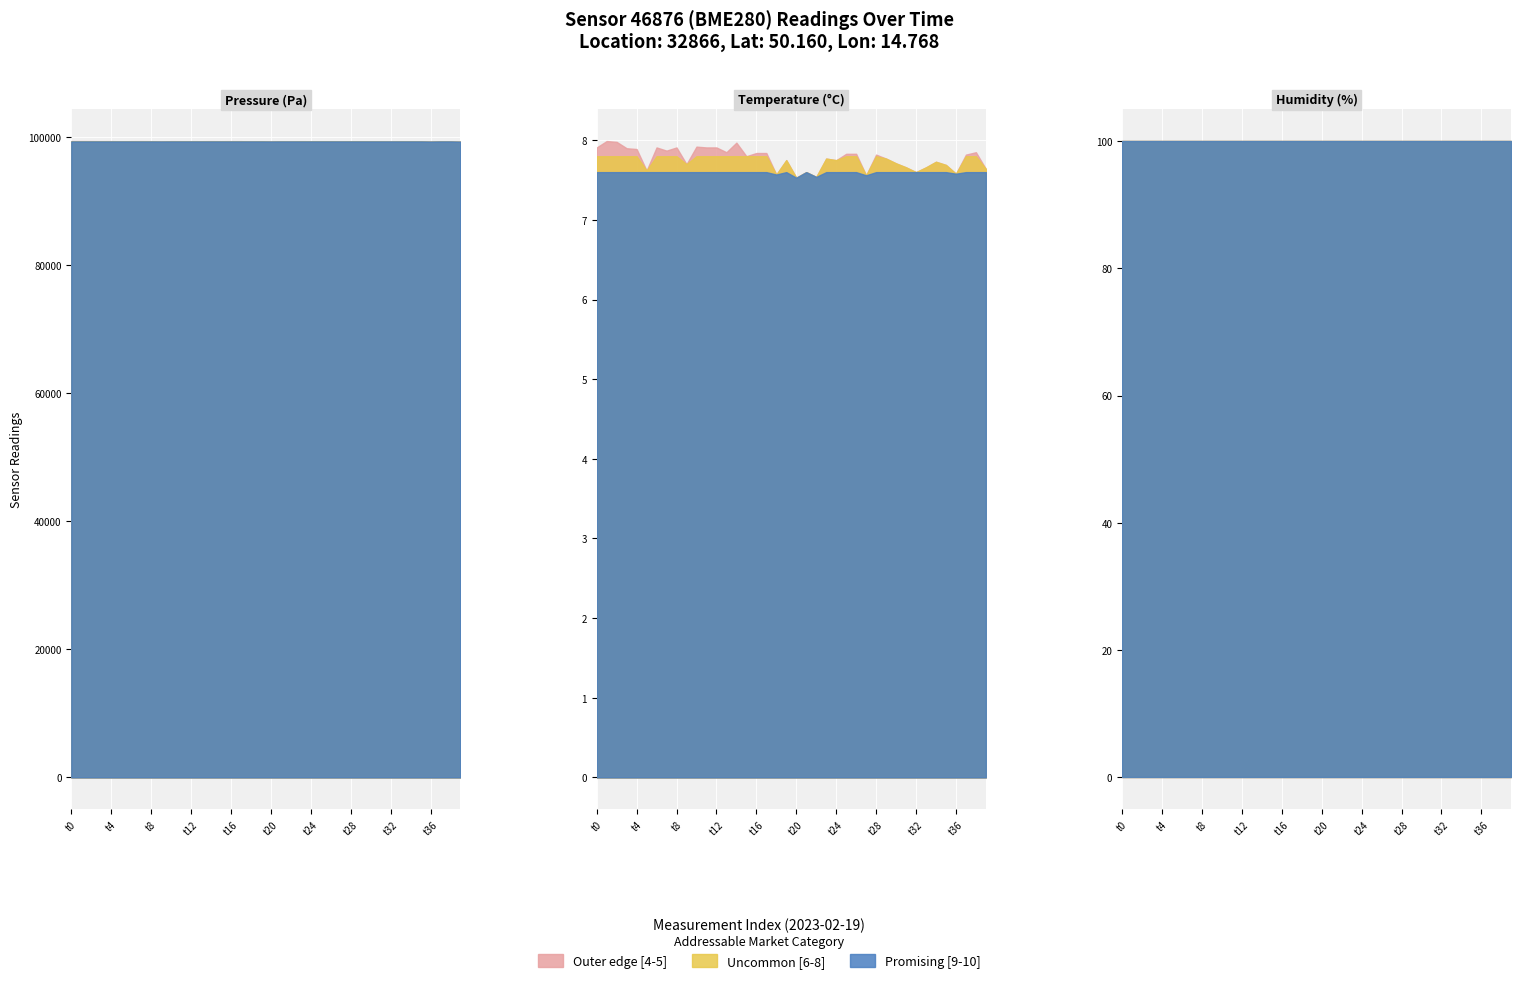

List the series in order of their peak value, highest first.

pressure, humidity, temperature